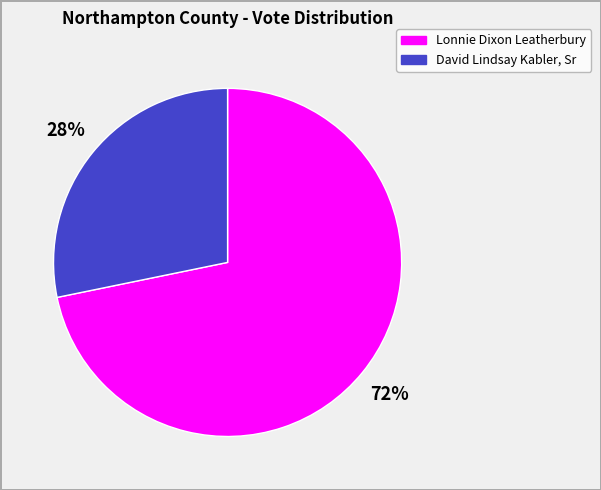

What is the ratio of the value at David Lindsay Kabler, Sr to the value at Lonnie Dixon Leatherbury?

0.4